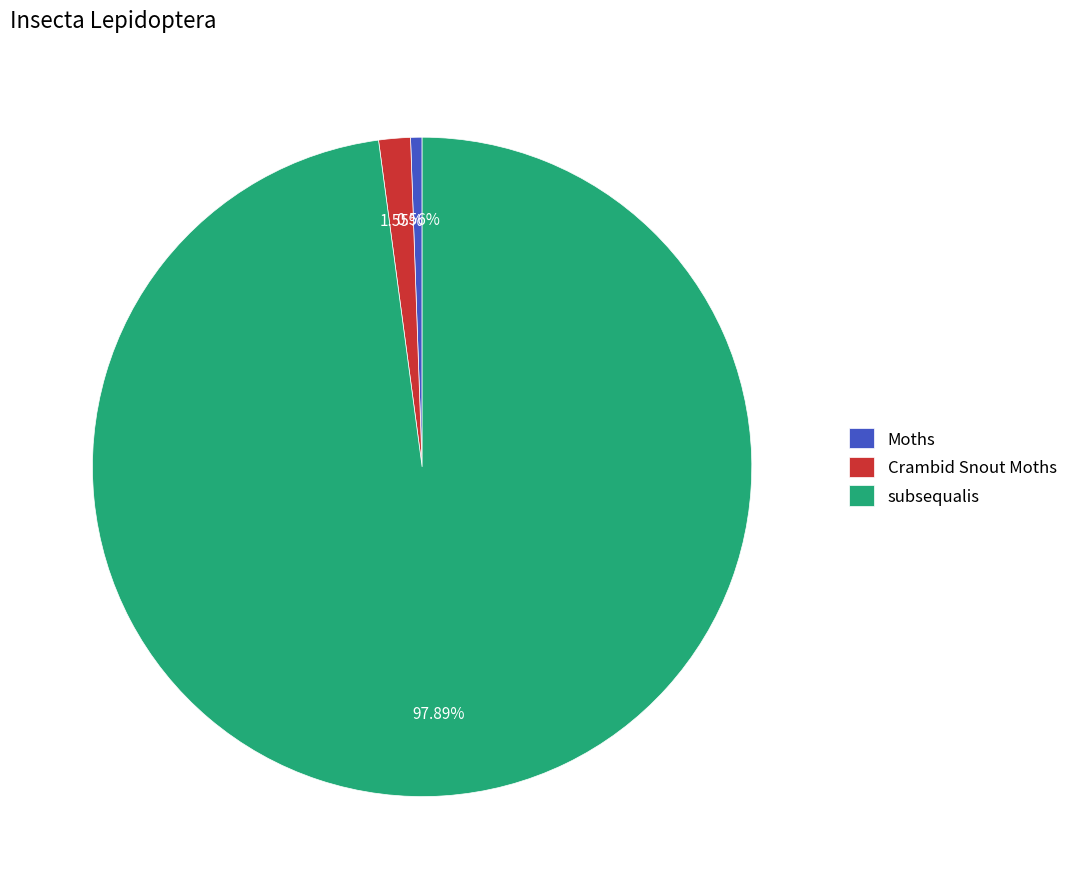

To the nearest percent, what portion does subsequalis represent?

98%